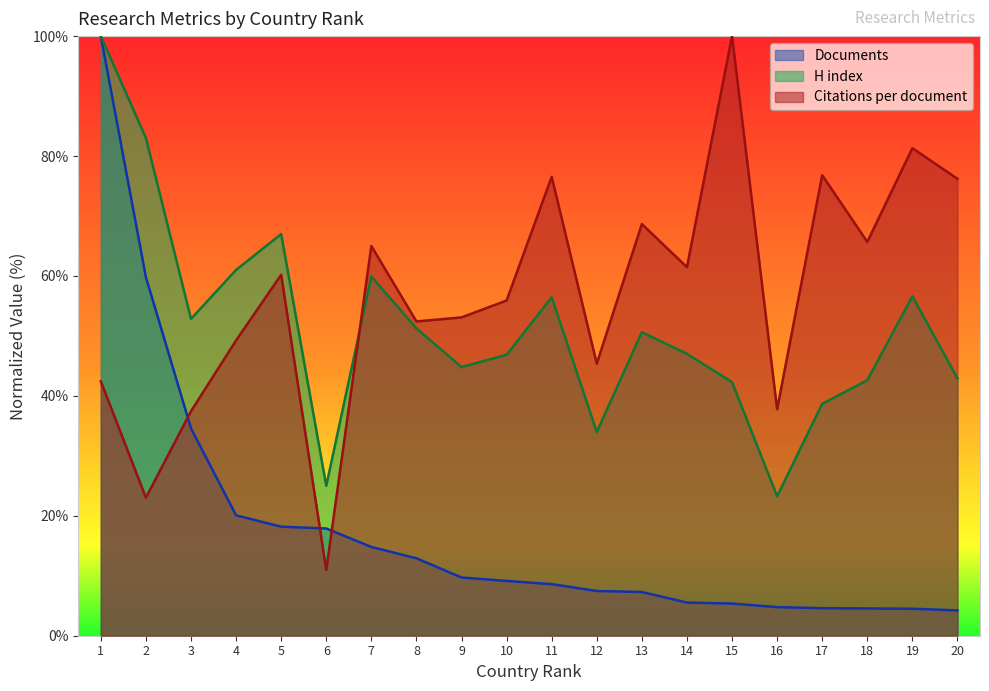

How many data points in Documents are less than 9?

10